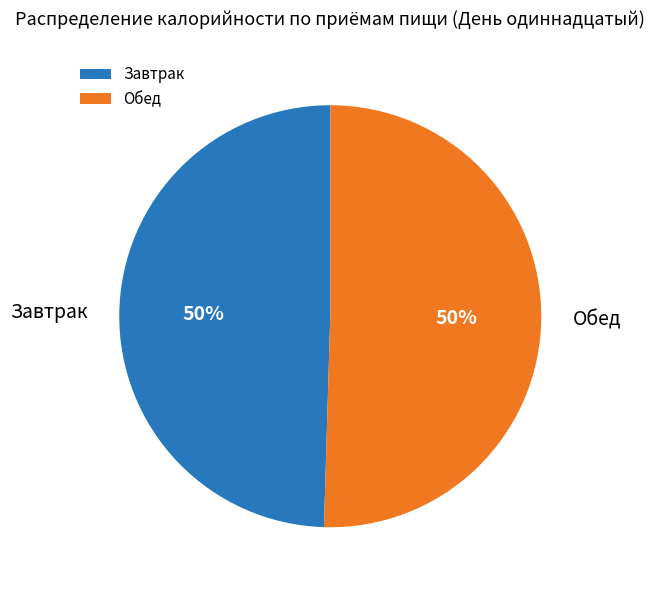

To the nearest percent, what is the average slice percentage?

50%